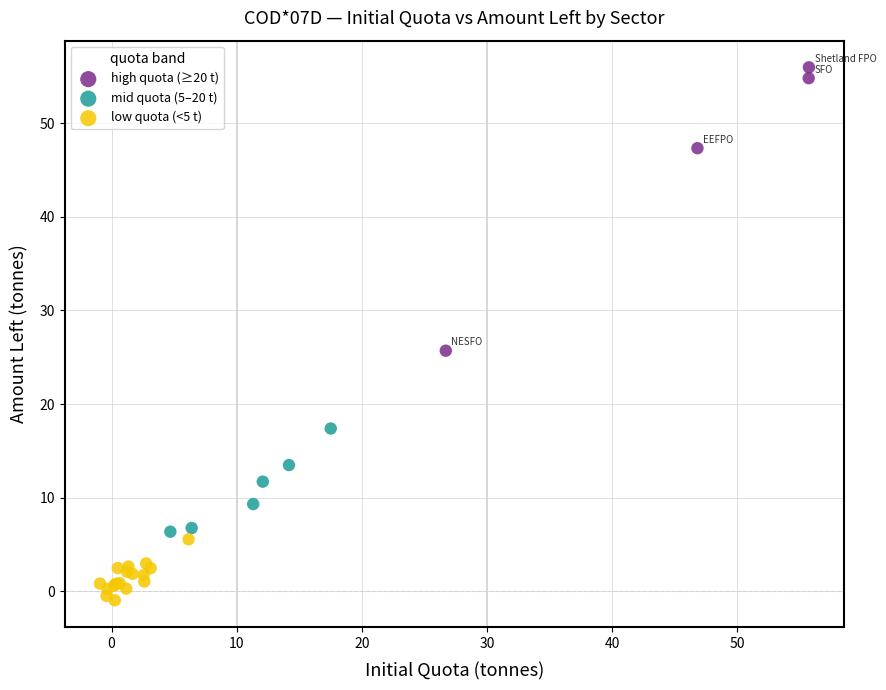

Which series reaches the maximum Y coordinate?

high quota (≥20 t)